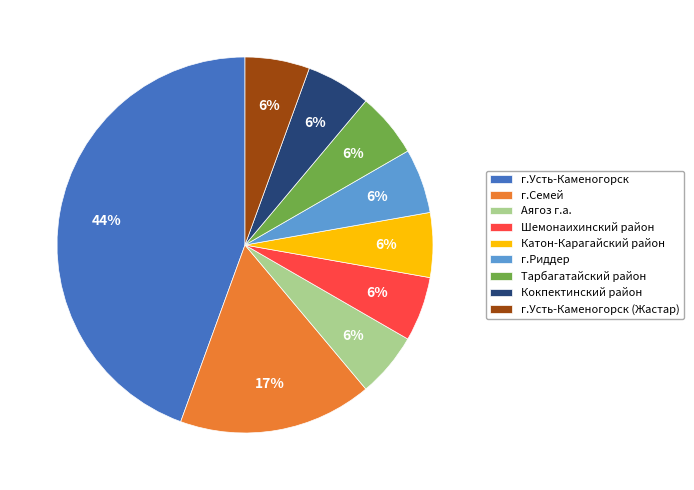

Does Катон-Карагайский район represent more than half of the total?

No